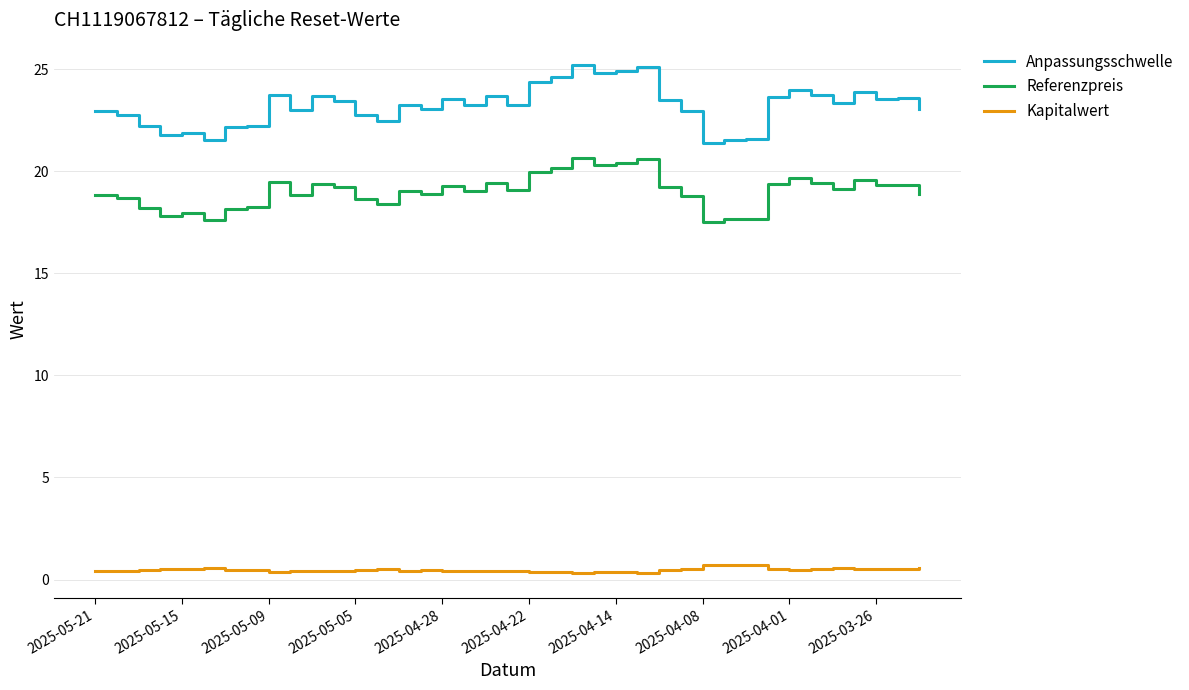

In Anpassungsschwelle, how many points are higher than both neighbors (excluding endpoints)?

11